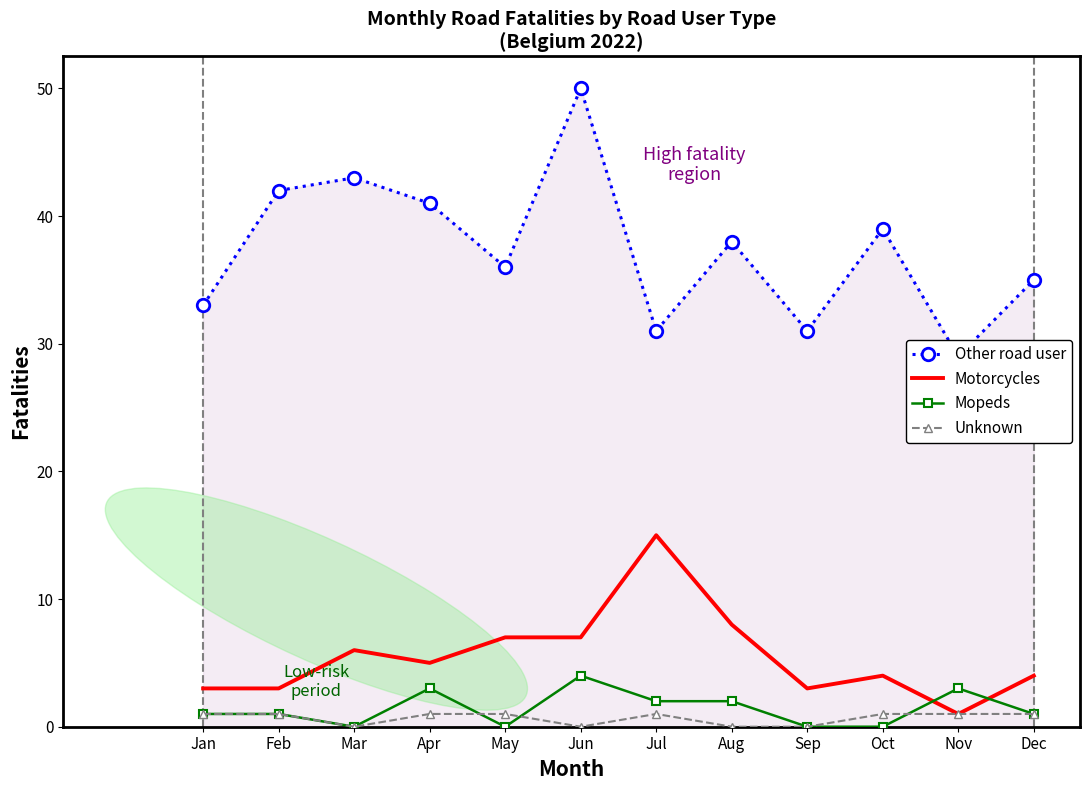

In Motorcycles, how many points are higher than both neighbors (excluding endpoints)?

3